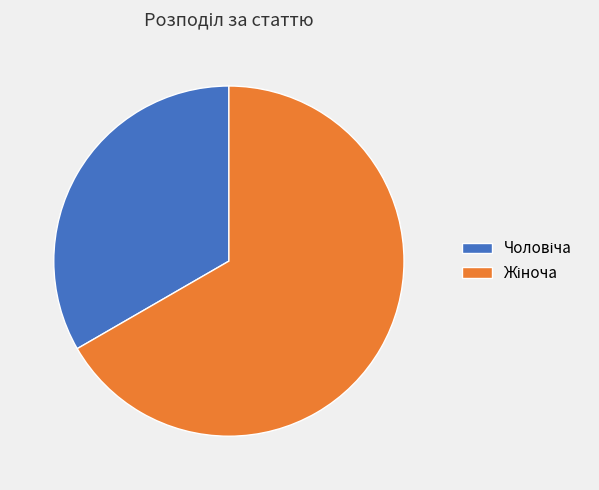

Is there any slice that represents more than half of the pie?

Yes